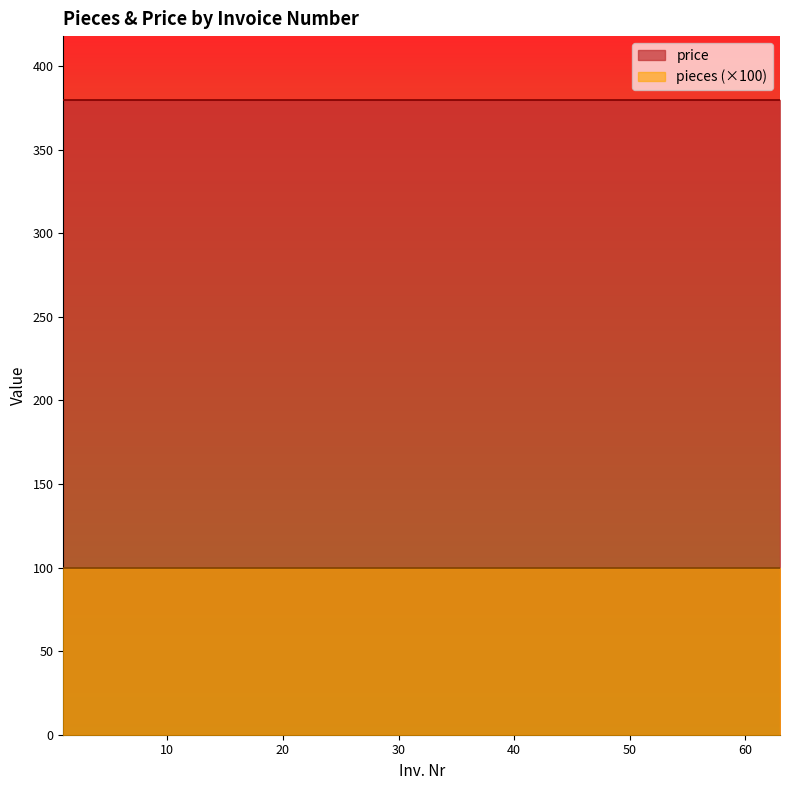

True or false: pieces and price intersect in this chart.

False